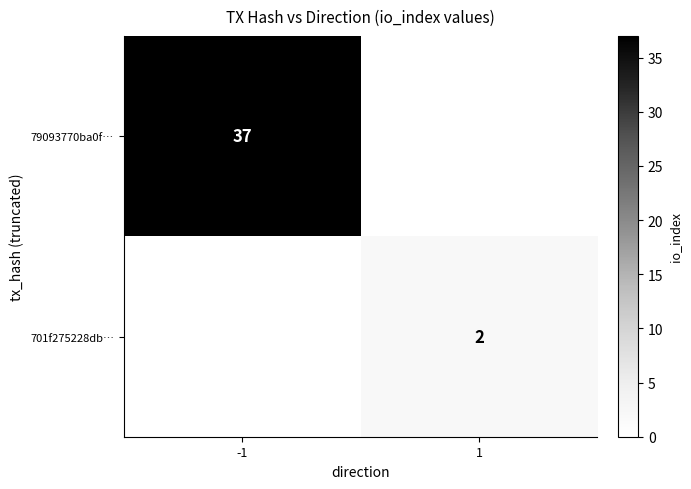

What is the total value across all series at 1?

2